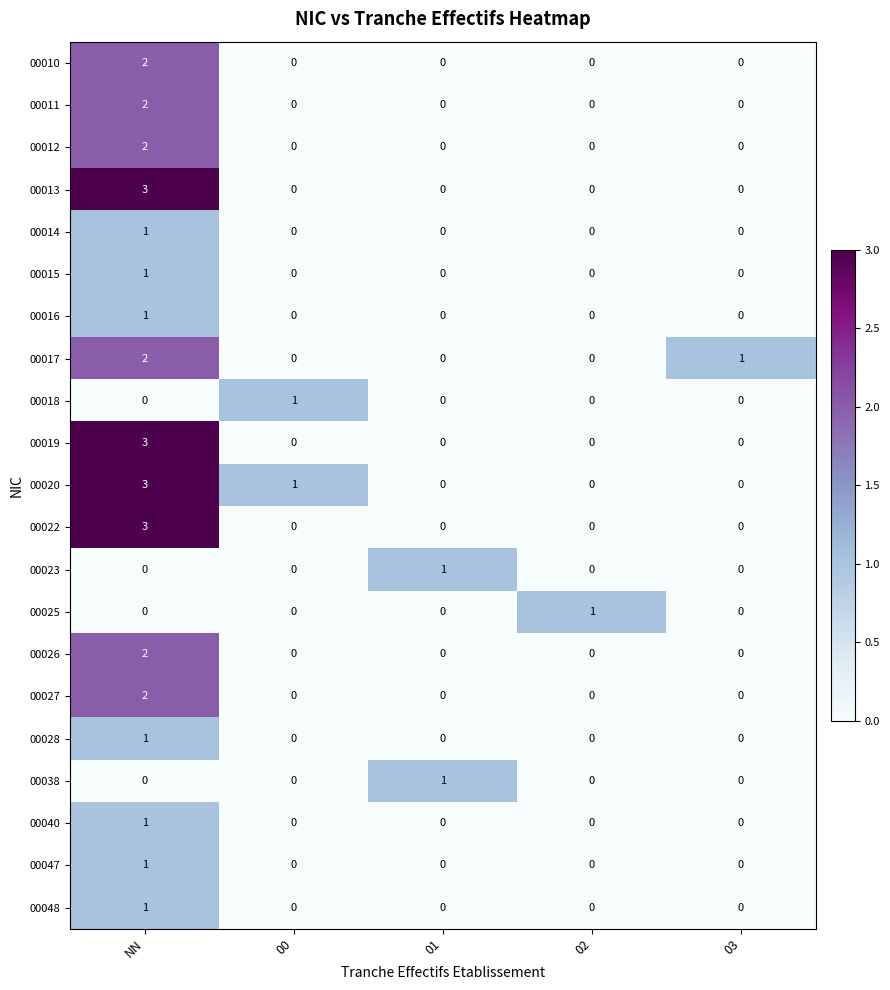

What is the greatest value displayed?

3